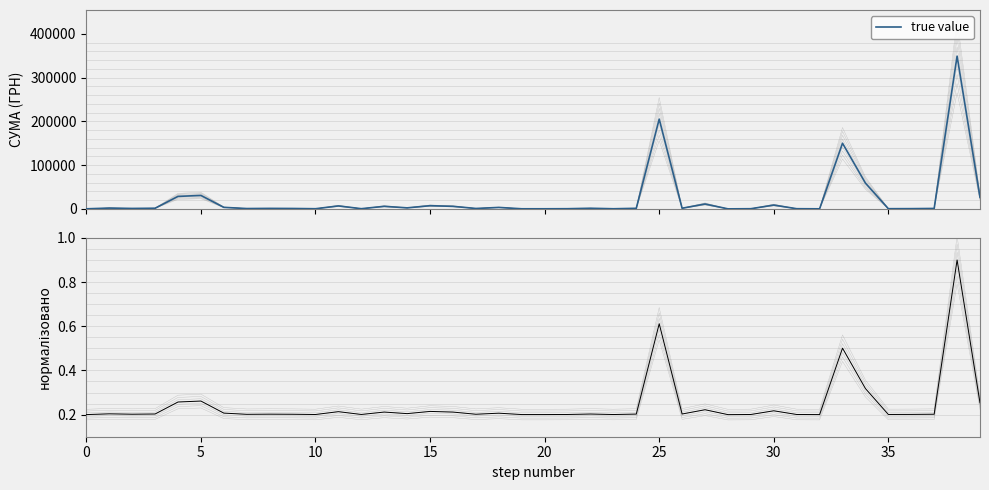

What is the difference between the maximum and minimum values in the true value series?

348954.7